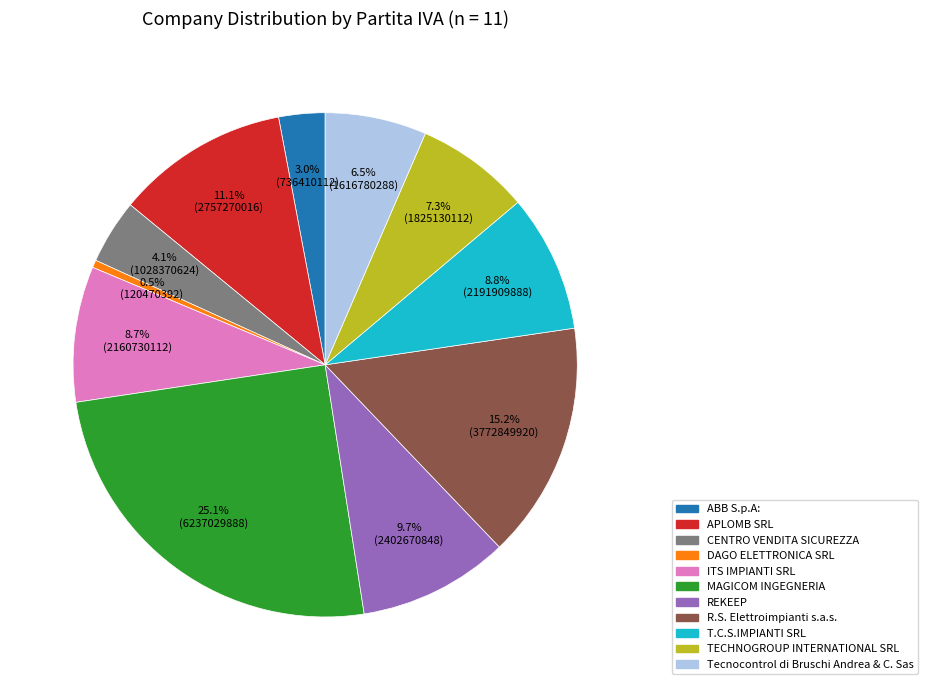

Which category has the smallest portion of the pie?

DAGO ELETTRONICA SRL